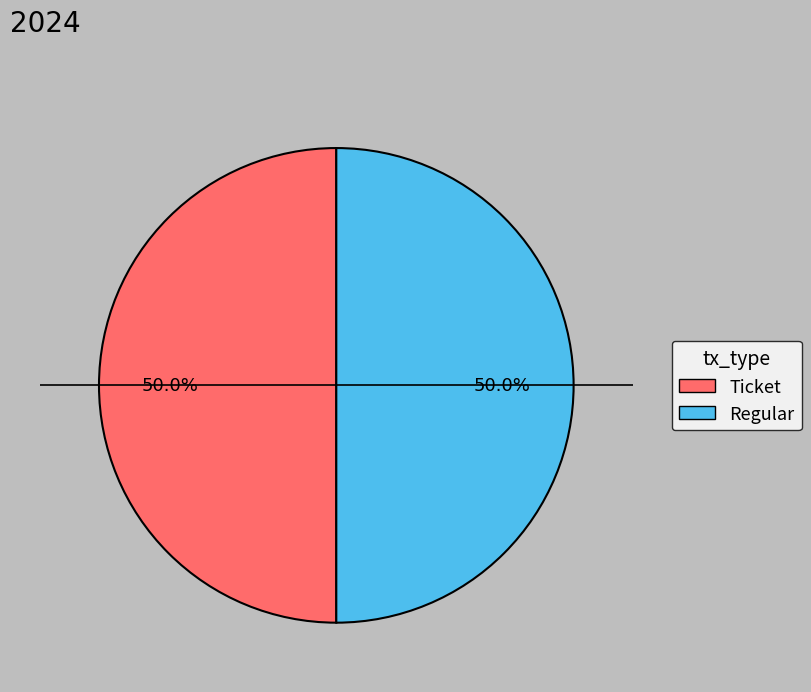

Approximately how many times larger is the value at Ticket compared to Regular?

1.0